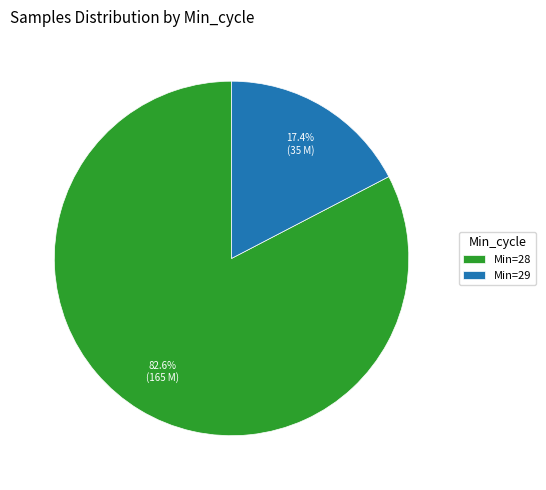

Rank the categories by value from lowest to highest.

Min=29, Min=28